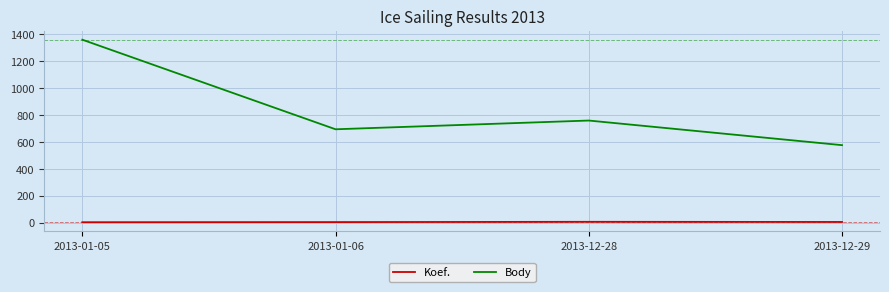

Where does the Body series first go above 759?

2013-01-05